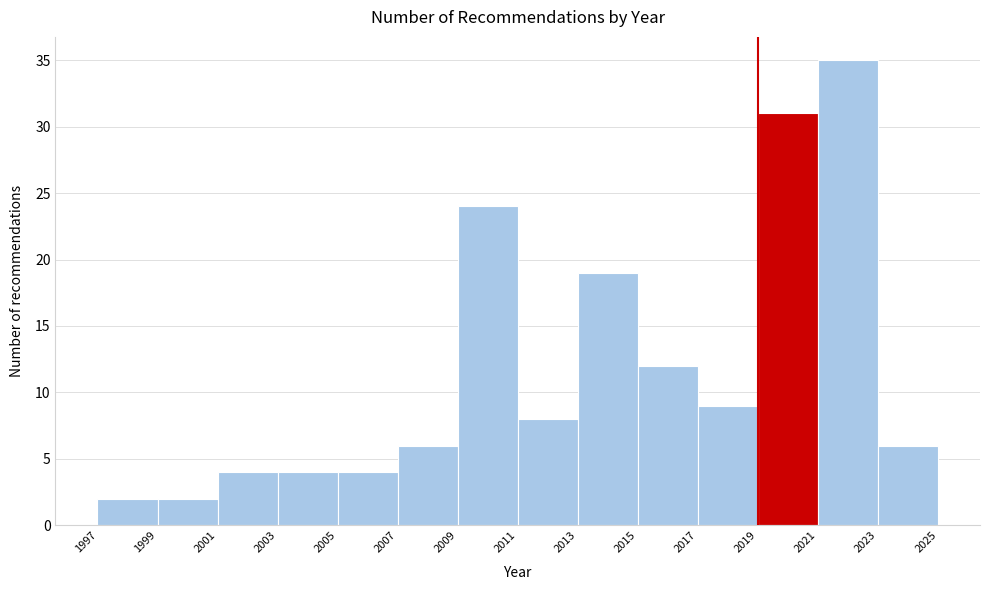

Which range on the x-axis has the tallest bar?

2021 to 2023